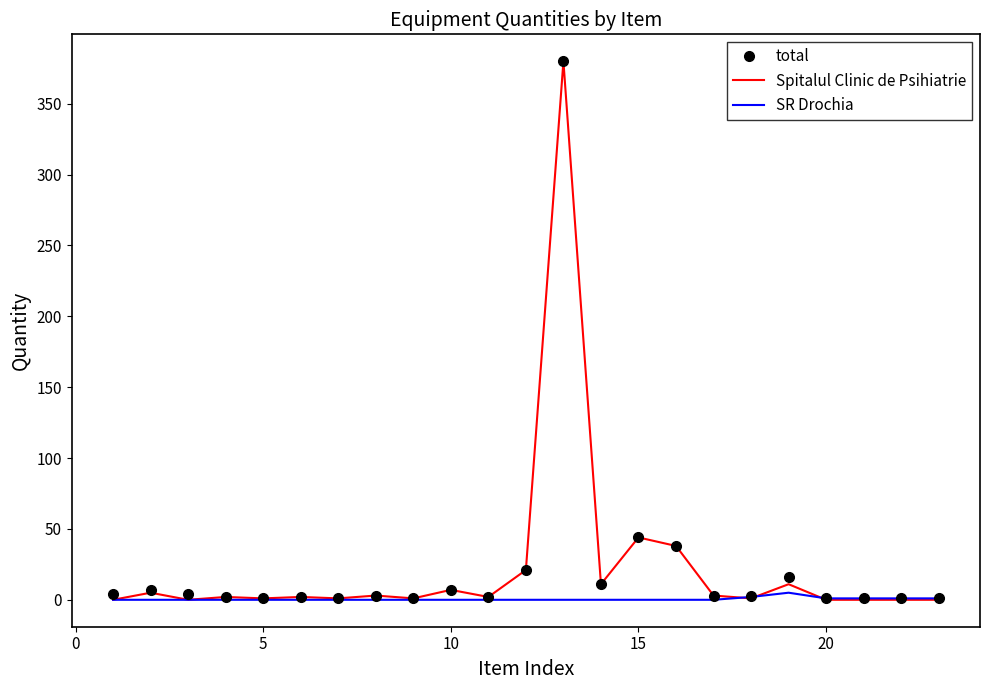

What is the maximum value for Spitalul Clinic de Psihiatrie?

380